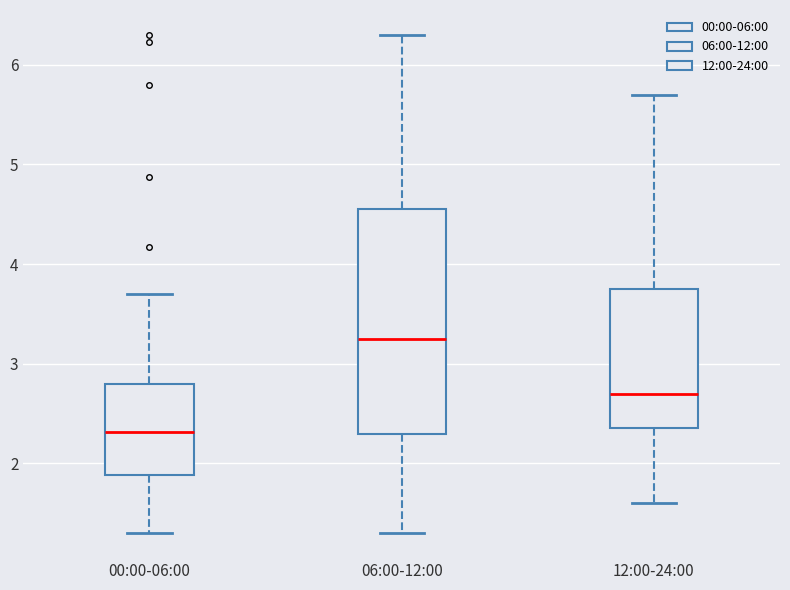

Reading left to right, transcribe this box plot: for each box, give where its median line is, the range the box spans, and where its two whiskers end, as read against the y-axis. The values are not printed on the chart, so give them approximately, as read against the axis.

00:00-06:00: median 2.3, box 1.9 to 2.8, whiskers 1.3 to 3.7
06:00-12:00: median 3.3, box 2.3 to 4.6, whiskers 1.3 to 6.3
12:00-24:00: median 2.7, box 2.4 to 3.8, whiskers 1.6 to 5.7